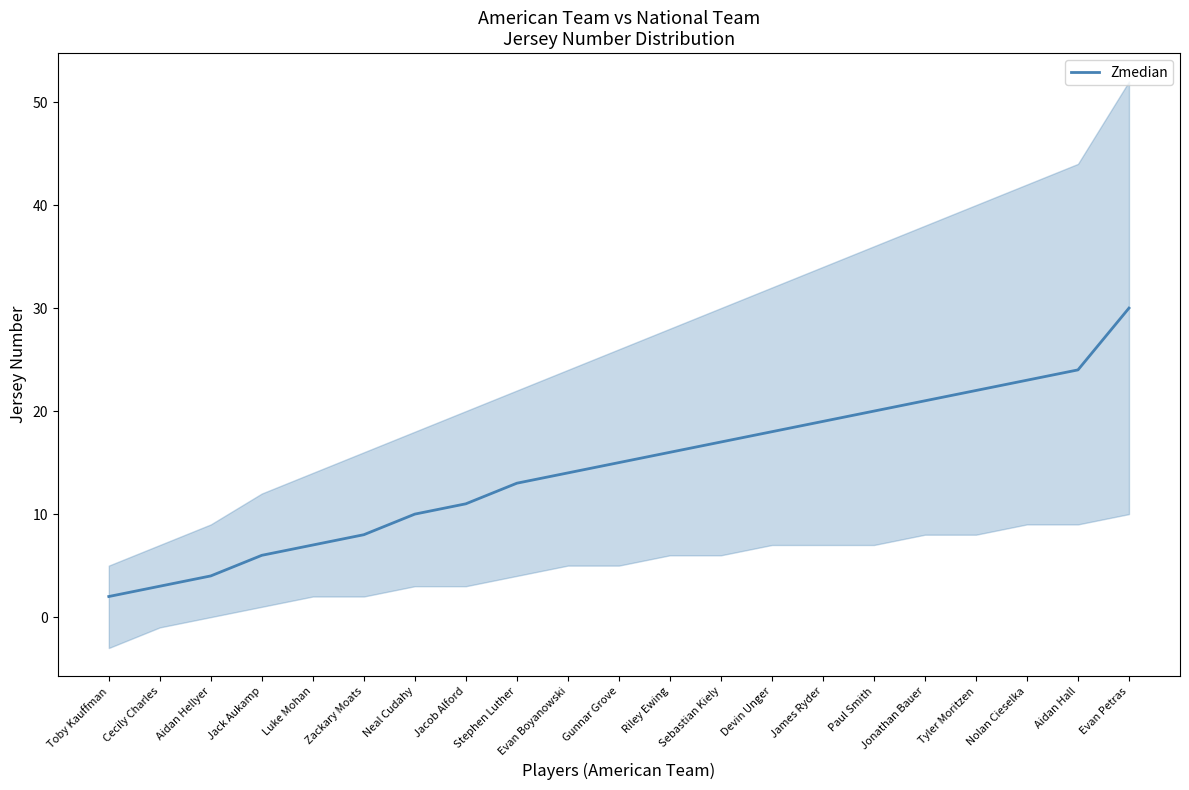

How many data points are less than 15?

10